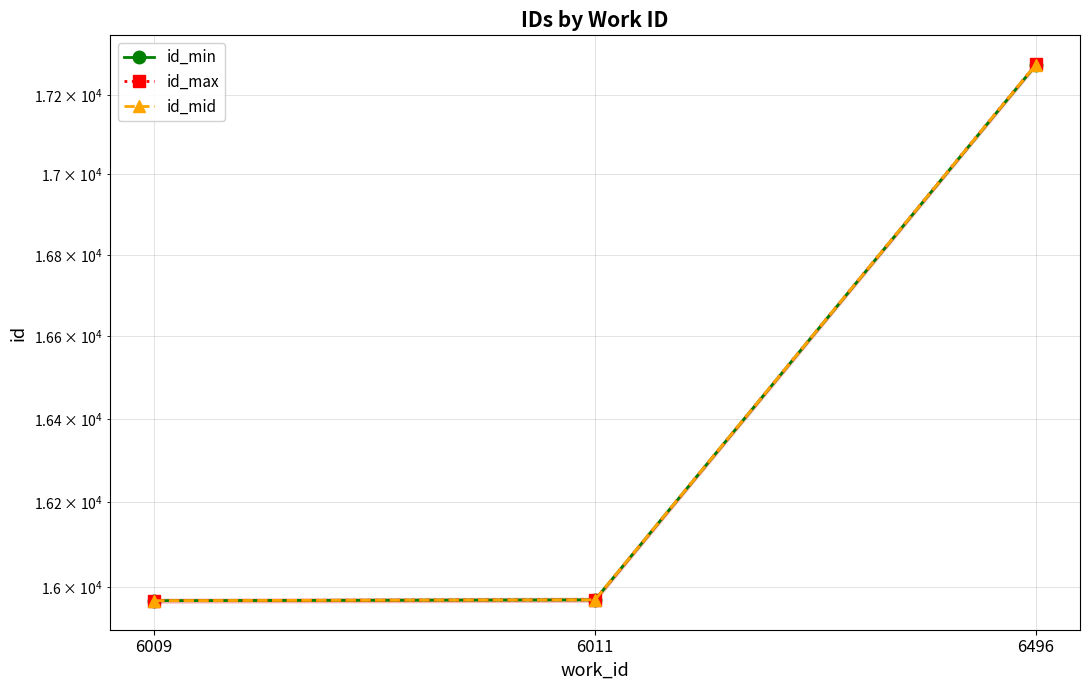

What is the sum of the id_max values at 6496 and 6011?

33247.0